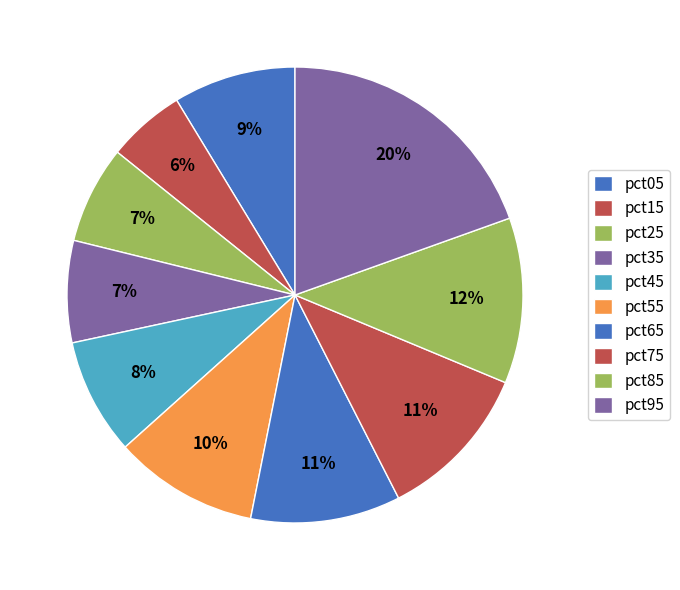

What percentage is the pct55 slice, to the nearest percent?

10%